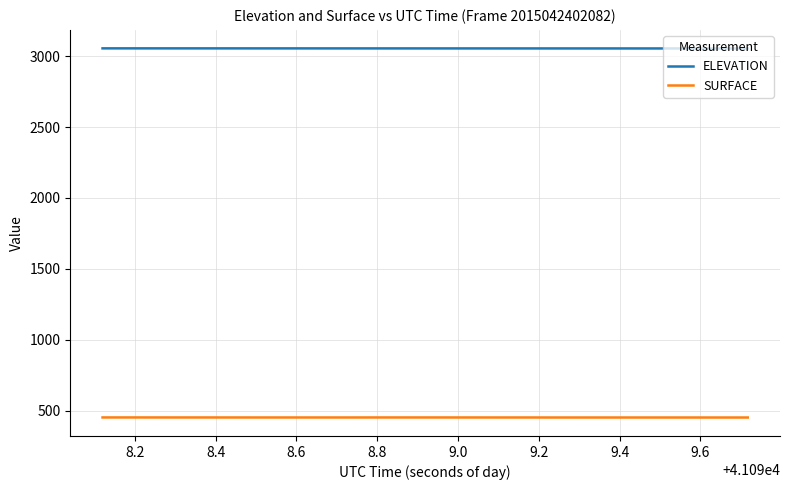

What is the difference between the maximum and minimum values in the SURFACE series?

0.5